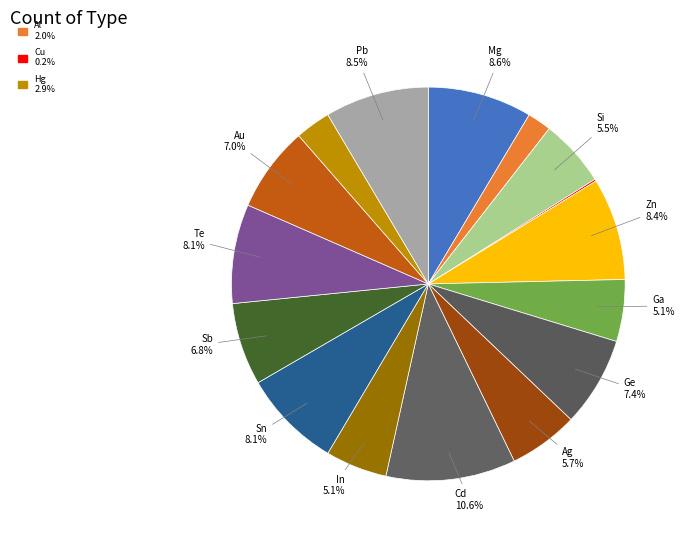

To the nearest percent, what is the difference between the largest and smallest slice percentages?

10%